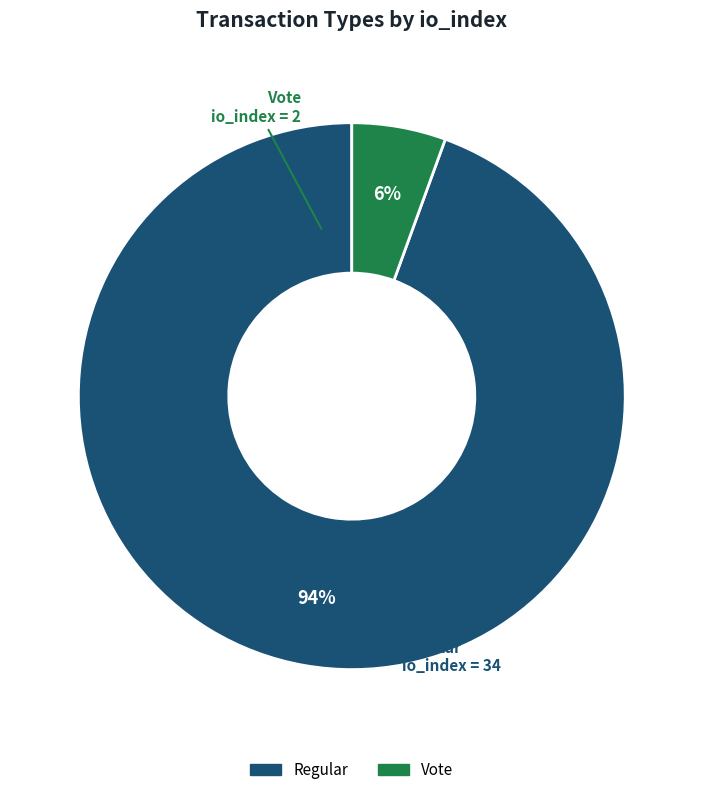

Does any single category account for the majority?

Yes